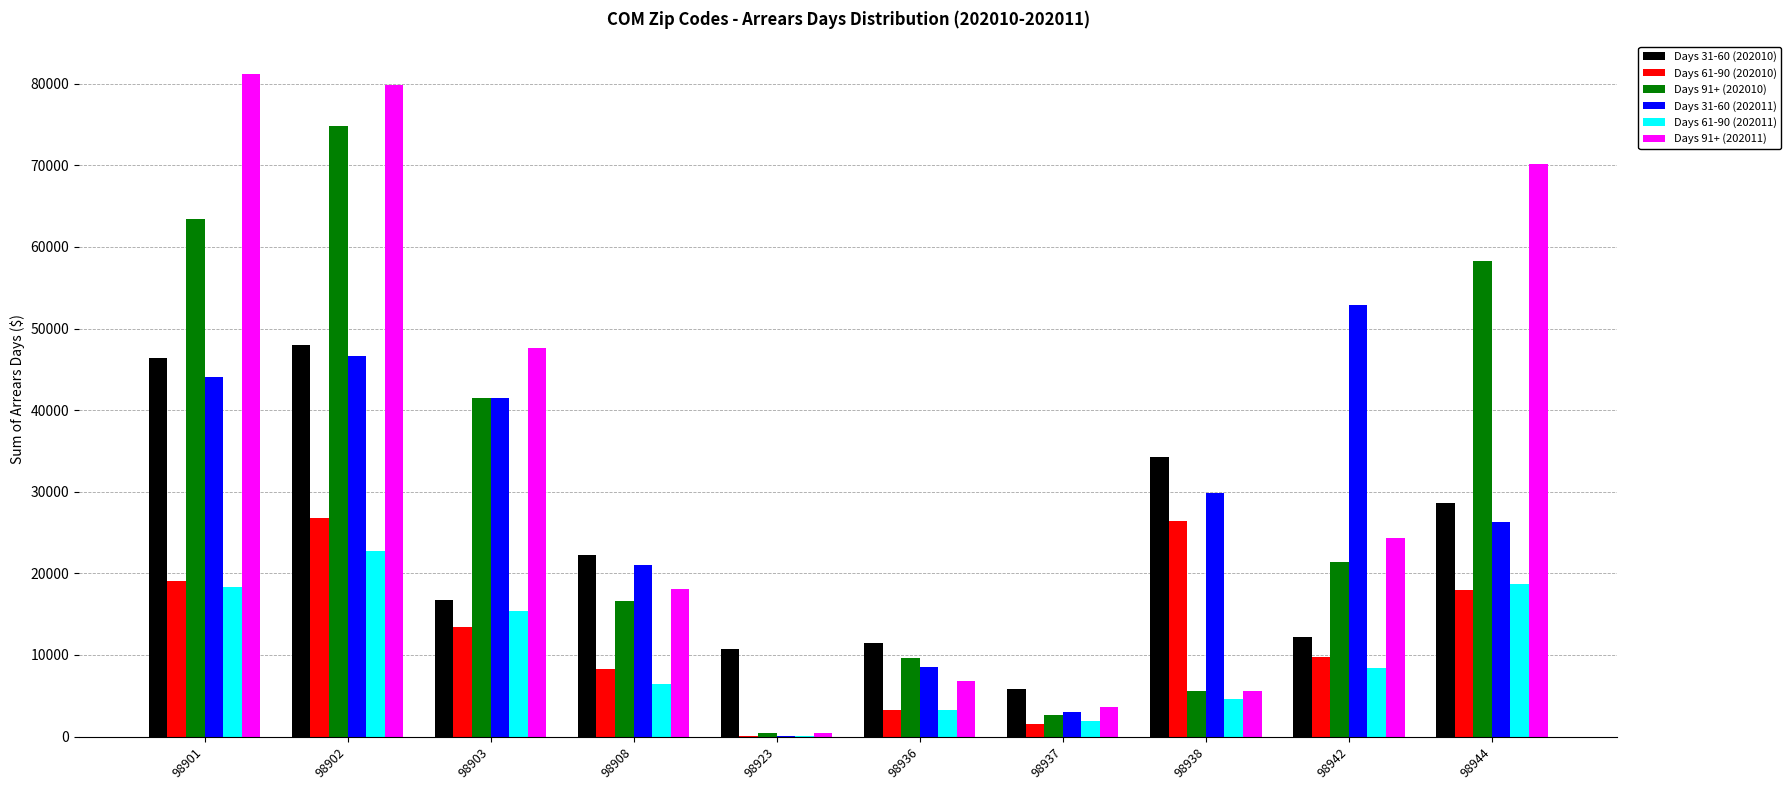

What is the sum of the Days 31-60 (202011) values at 98938 and 98908?

50811.7